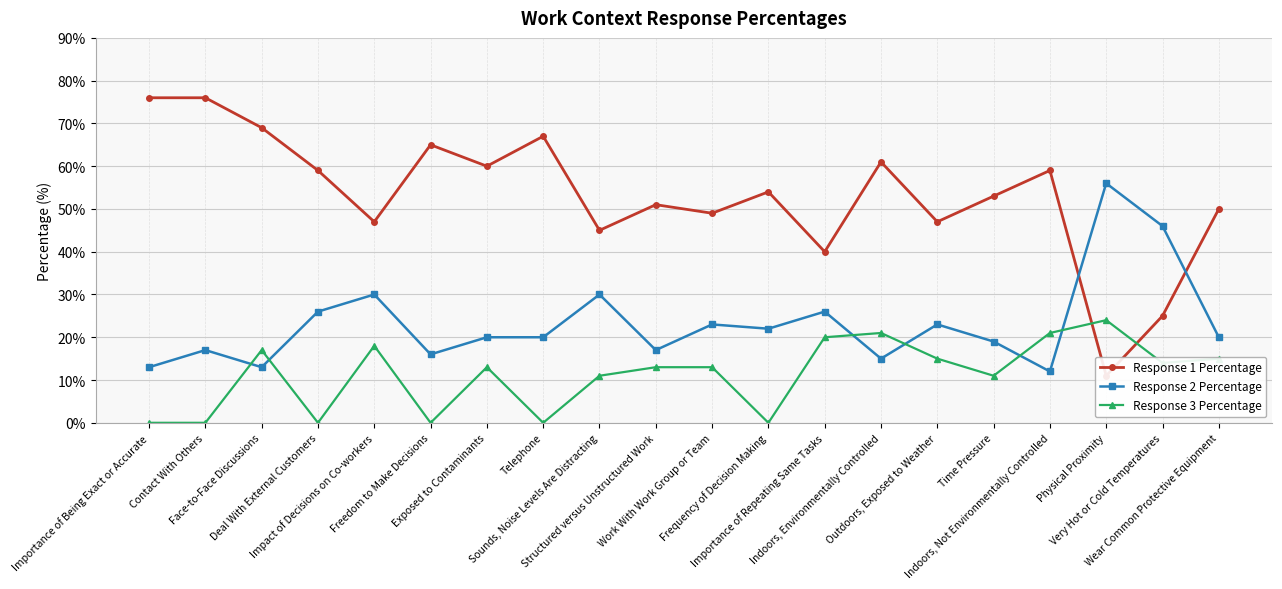

What is the difference between the Response 3 Percentage values at Wear Common Protective Equipment and Freedom to Make Decisions?

15